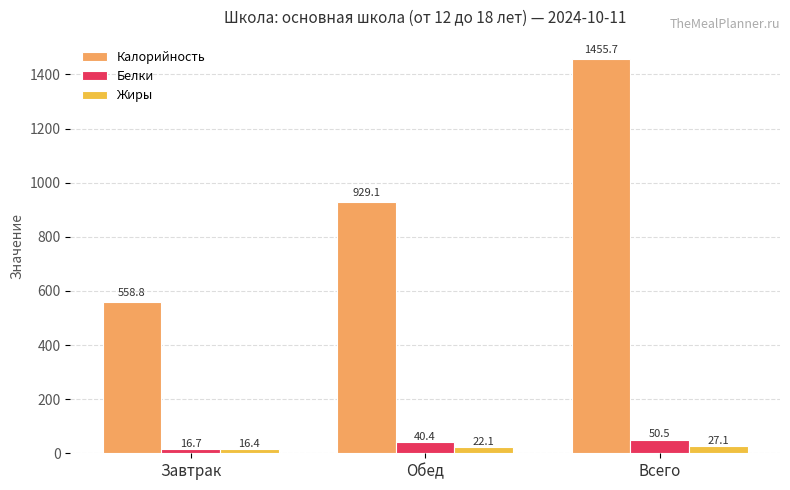

How many values in the Жиры series exceed 22?

2